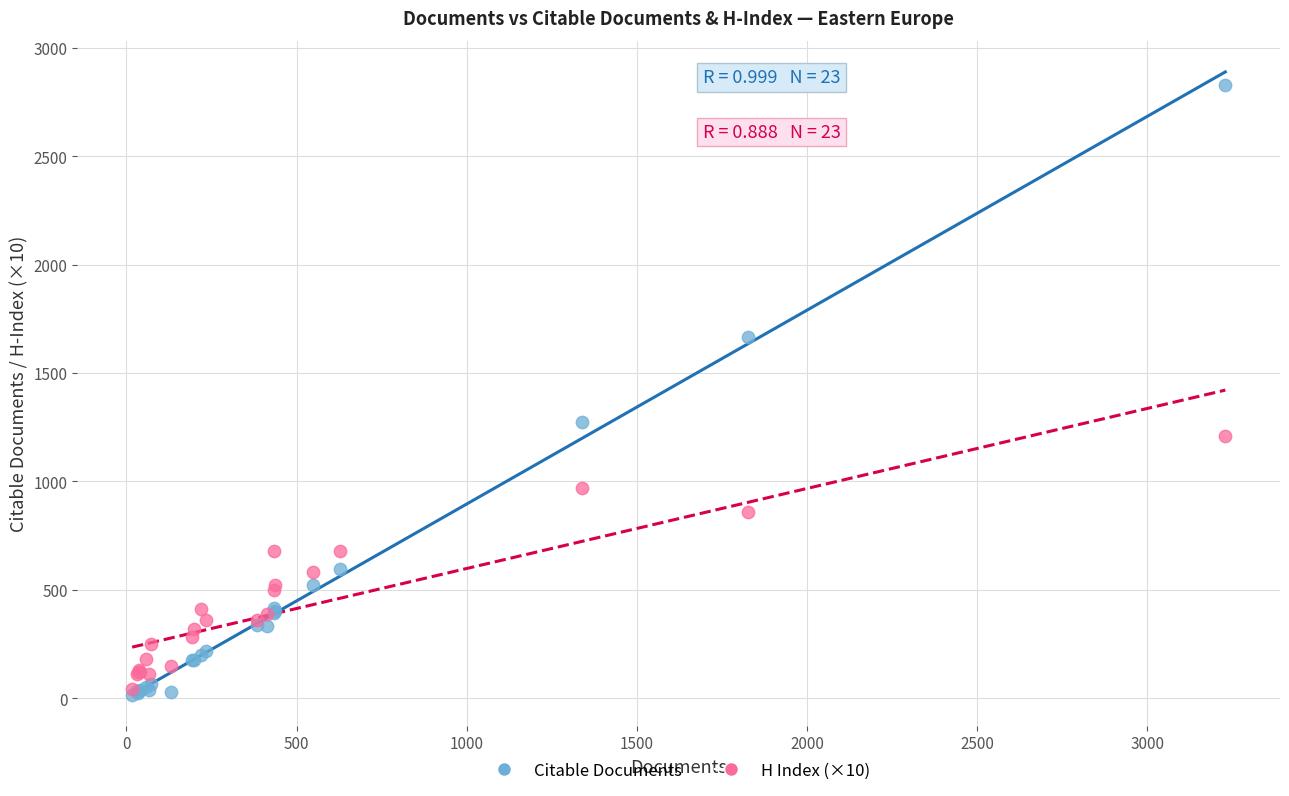

In the Citable Documents series, what Y value is closest to 1423?

1276